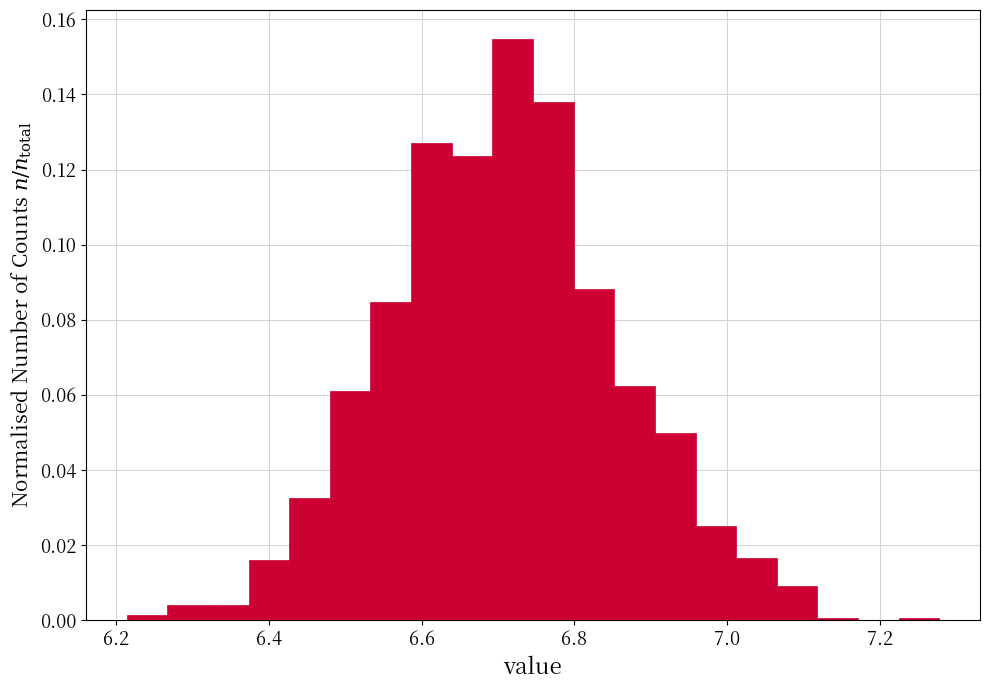

Read against the x-axis, roughly where is the centre of the tallest bar?

6.72